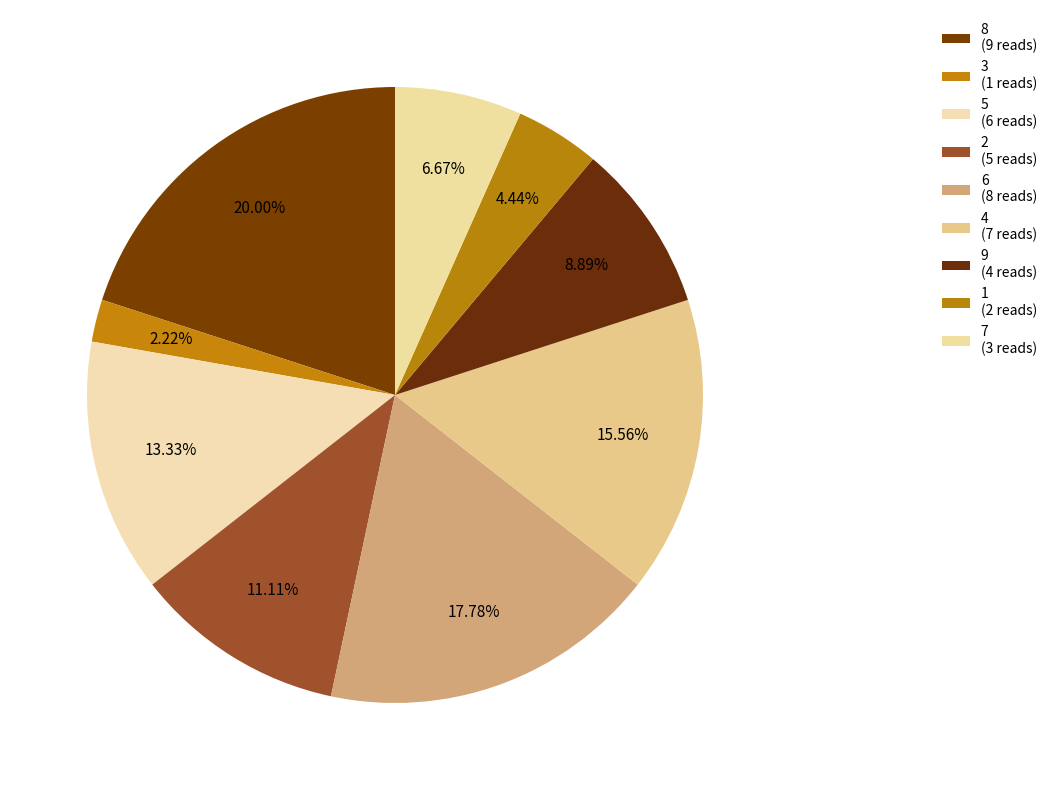

What is the change in value from 5 to 4?

+1